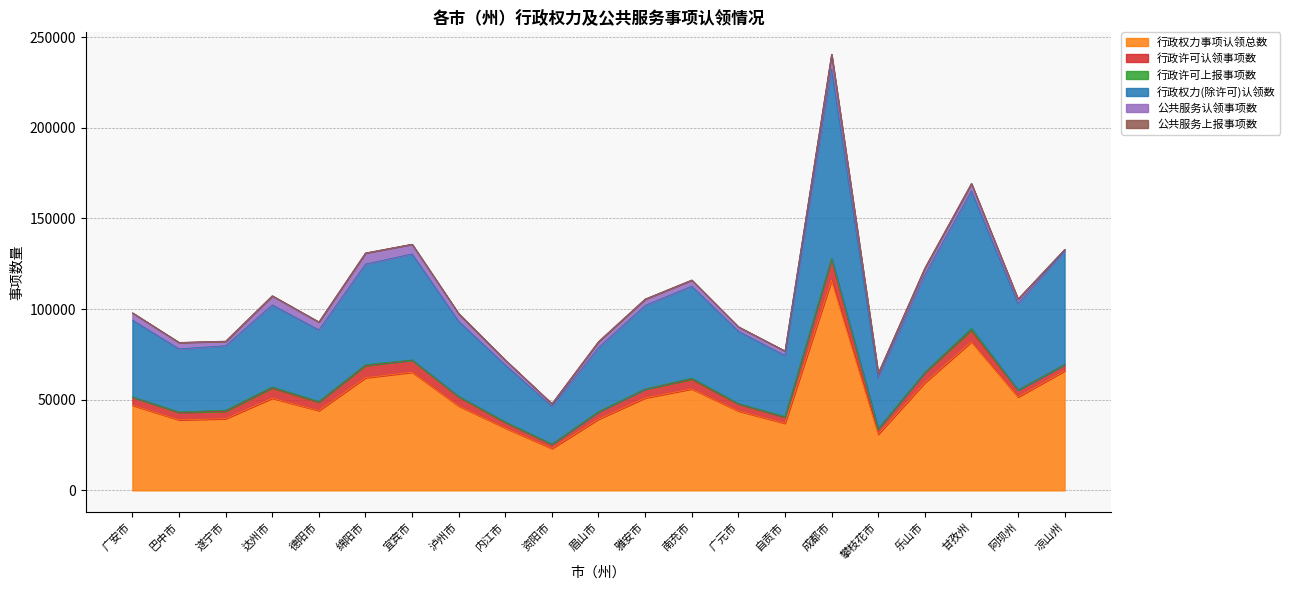

True or false: 公共服务认领事项数 and 行政权力事项认领总数 cross at least once.

False